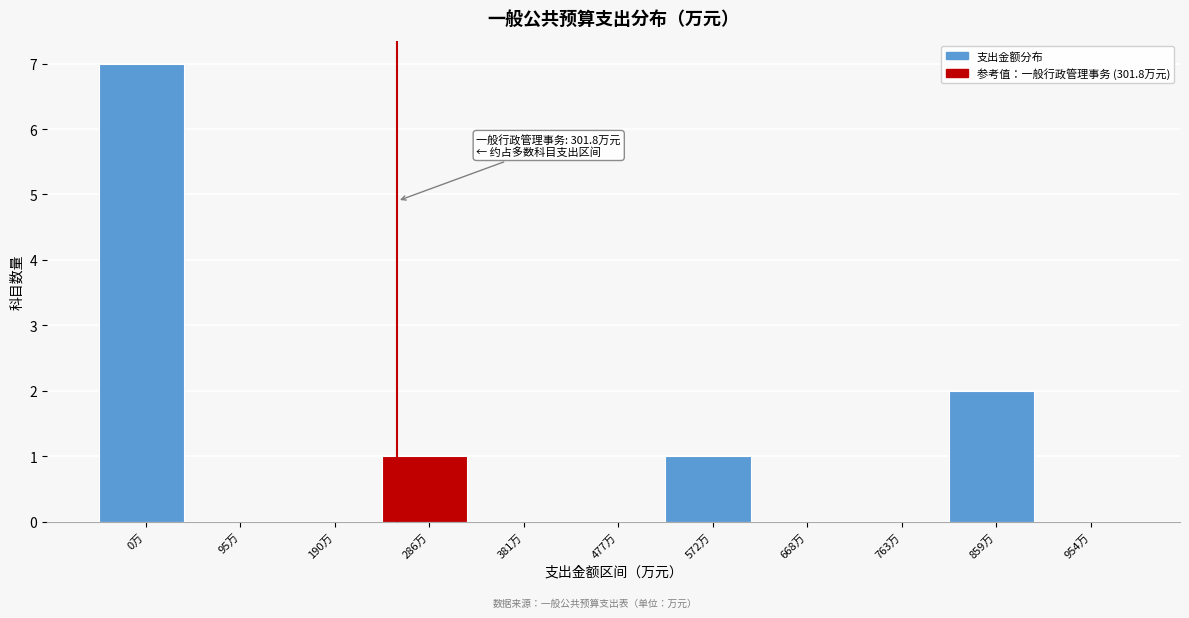

Reading right to left, extract all data points from this chart.

954万=0	859万=2	763万=0	668万=0	572万=1	477万=0	381万=0	286万=1	190万=0	95万=0	0万=7